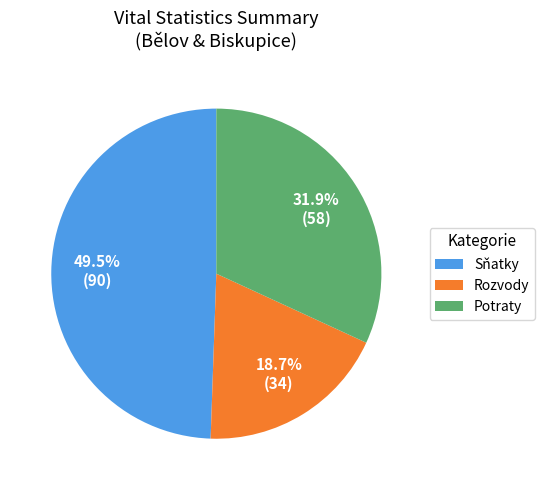

Rank the categories by value from lowest to highest.

Rozvody, Potraty, Sňatky